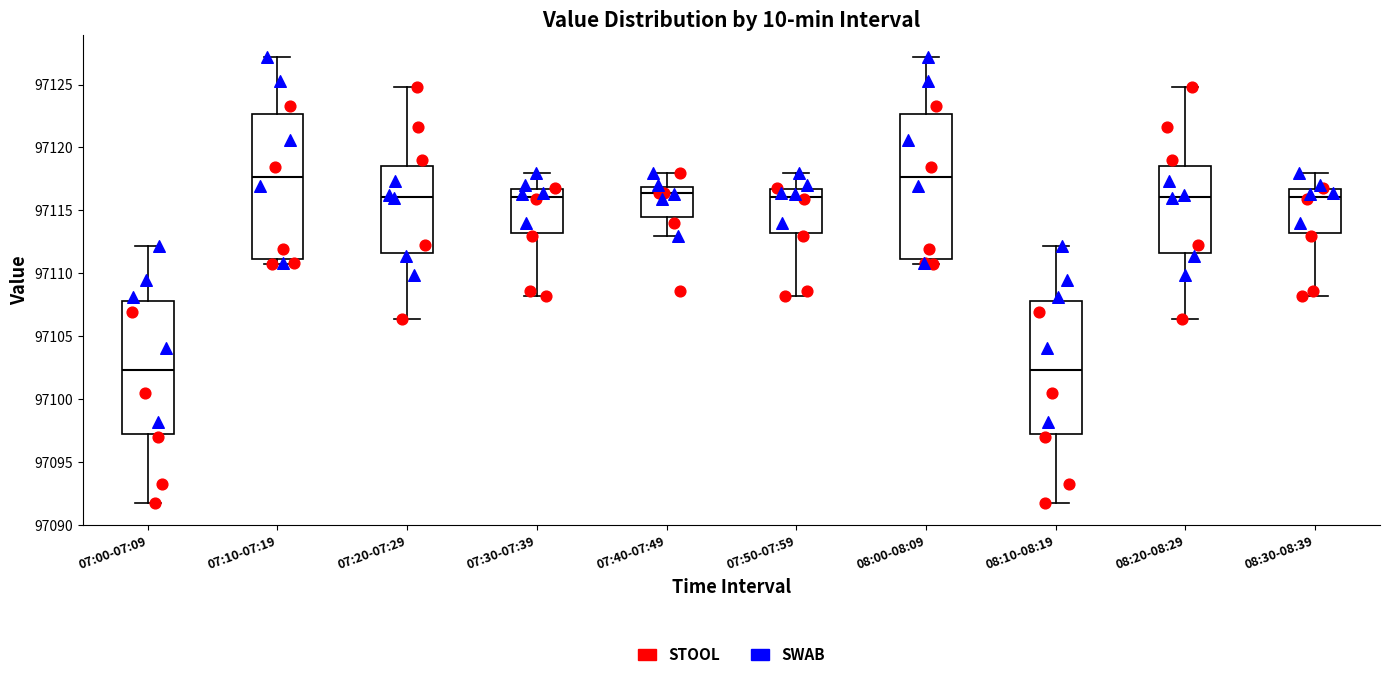

Reading left to right, transcribe this box plot: for each box, give where its median line is, the range the box spans, and where its two whiskers end, as read against the y-axis. The values are not printed on the chart, so give them approximately, as read against the axis.

07:00-07:09: median 97102.5, box 97097.5 to 97108.0, whiskers 97092.0 to 97112.0
07:10-07:19: median 97117.5, box 97111.0 to 97122.5, whiskers 97111.0 (just below the box's lower edge) to 97127.0
07:20-07:29: median 97116.0, box 97111.5 to 97118.5, whiskers 97106.5 to 97125.0
07:30-07:39: median 97116.0, box 97113.0 to 97116.5, whiskers 97108.0 to 97118.0
07:40-07:49: median 97116.5, box 97114.5 to 97117.0, whiskers 97113.0 to 97118.0
07:50-07:59: median 97116.0, box 97113.0 to 97116.5, whiskers 97108.0 to 97118.0
08:00-08:09: median 97117.5, box 97111.0 to 97122.5, whiskers 97111.0 (just below the box's lower edge) to 97127.0
08:10-08:19: median 97102.5, box 97097.5 to 97108.0, whiskers 97092.0 to 97112.0
08:20-08:29: median 97116.0, box 97111.5 to 97118.5, whiskers 97106.5 to 97125.0
08:30-08:39: median 97116.0, box 97113.0 to 97116.5, whiskers 97108.0 to 97118.0